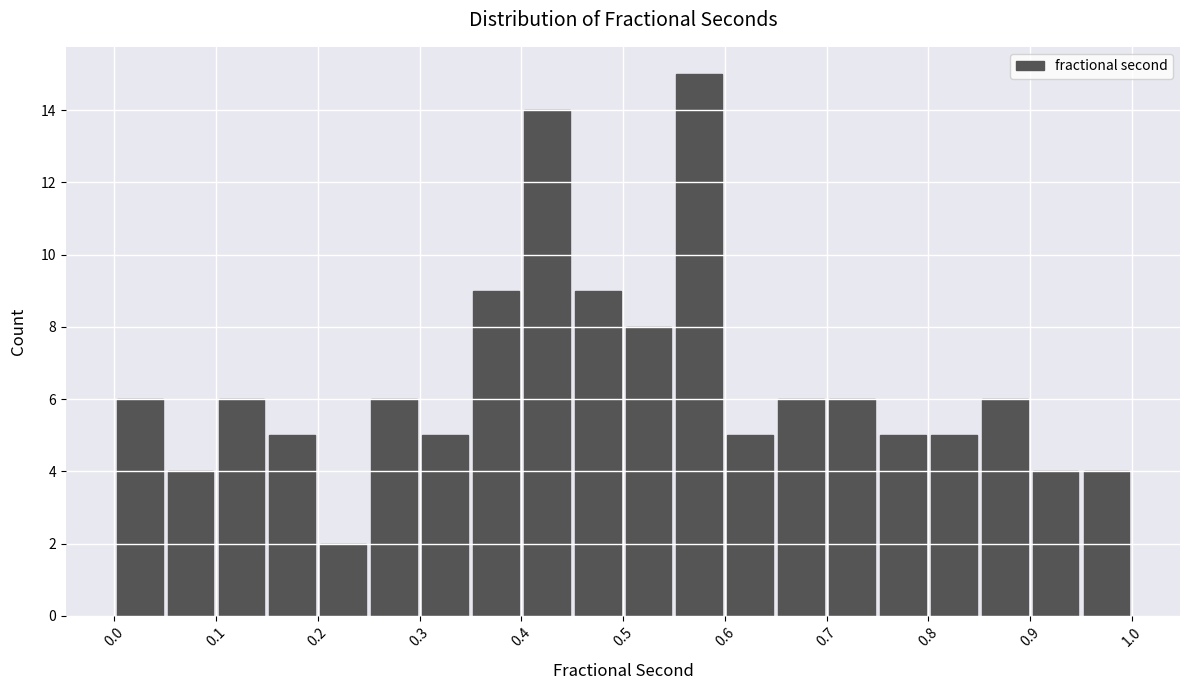

Reading left to right, transcribe this chart: for each bar, give the range it covers on the x-axis and its height. The values are not printed on the chart, so give them approximately, as read against the axis.

0.00 to 0.05: 6
0.05 to 0.10: 4
0.10 to 0.15: 6
0.15 to 0.20: 5
0.20 to 0.25: 2
0.25 to 0.30: 6
0.30 to 0.35: 5
0.35 to 0.40: 9
0.40 to 0.45: 14
0.45 to 0.50: 9
0.50 to 0.55: 8
0.55 to 0.60: 15
0.60 to 0.65: 5
0.65 to 0.70: 6
0.70 to 0.75: 6
0.75 to 0.80: 5
0.80 to 0.85: 5
0.85 to 0.90: 6
0.90 to 0.95: 4
0.95 to 1.00: 4